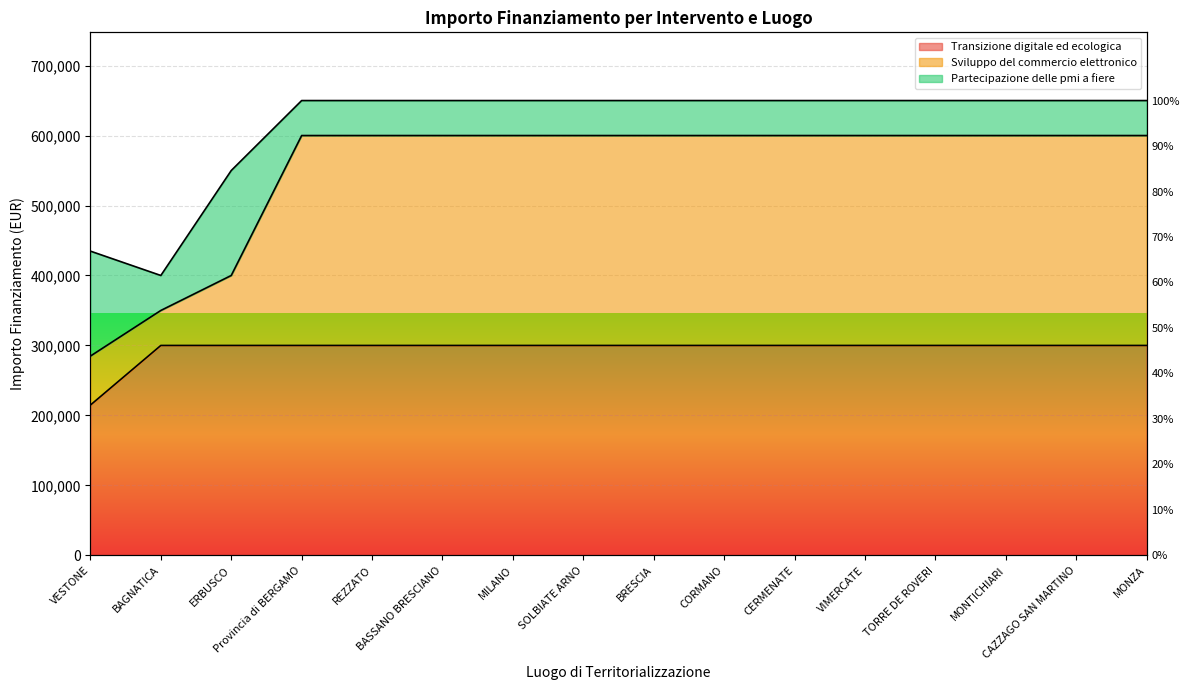

What is the value of the Transizione digitale ed ecologica point at the 5th from the left?

300000